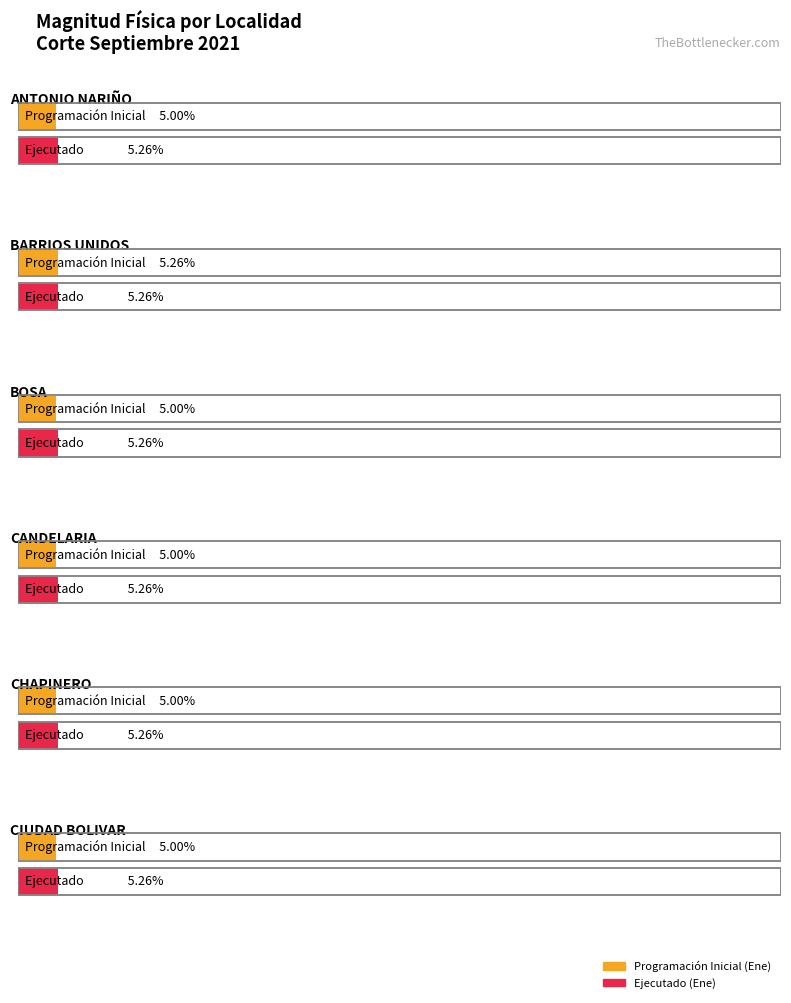

Which series has the largest total across all categories?

MAGNITUD FÍSICA (Ejecutado Ene)